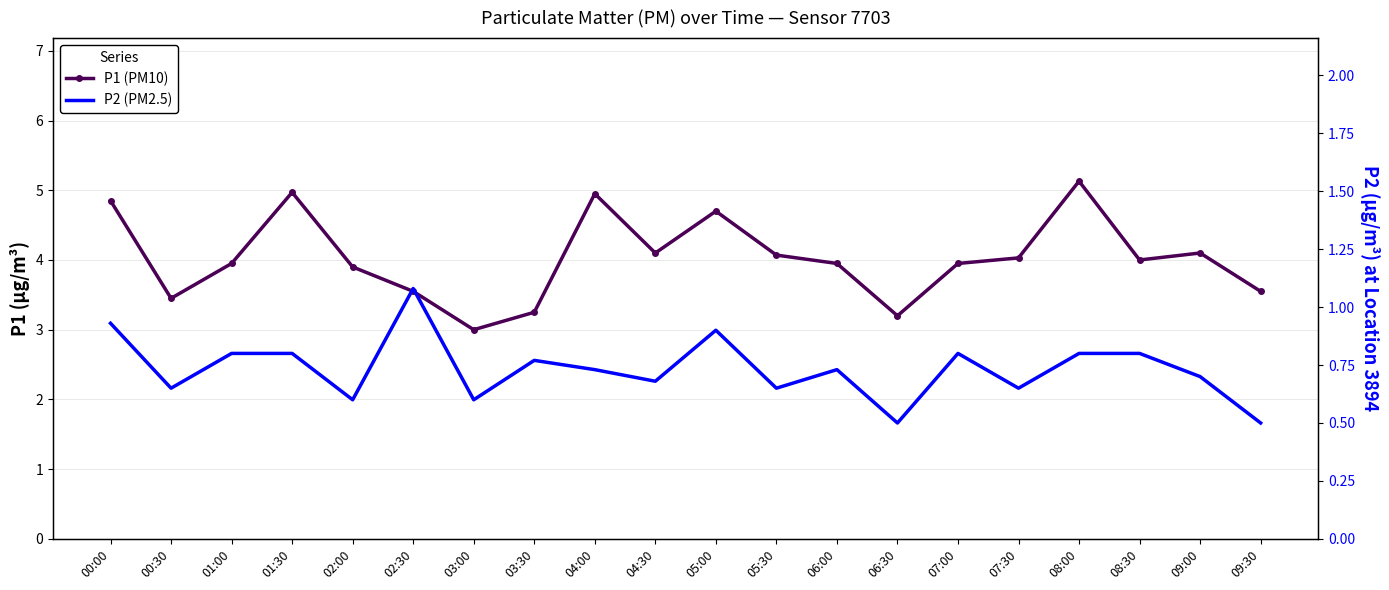

What are all the series names shown in the legend?

P1 (PM10), P2 (PM2.5)